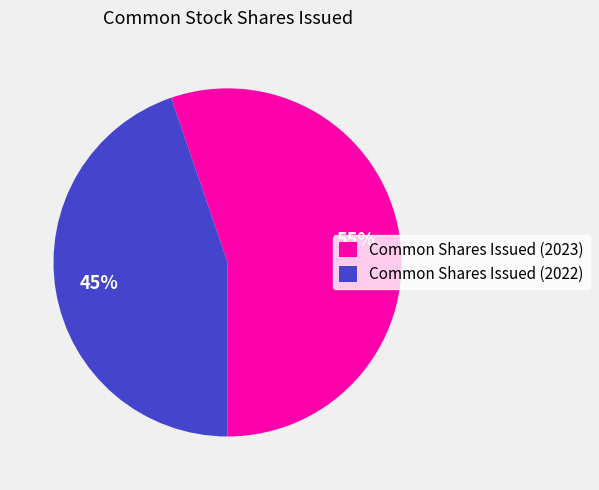

Is the sum of Common Shares Issued (2022) and Common Shares Issued (2023) greater than half?

Yes